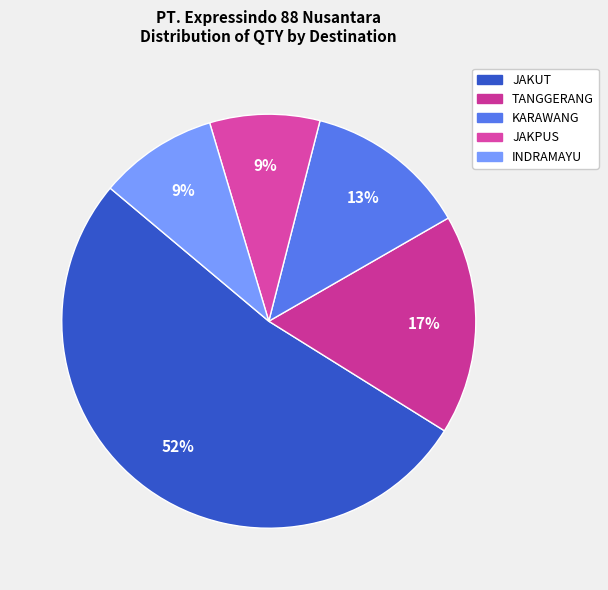

Approximately how many times larger is the value at TANGGERANG compared to KARAWANG?

1.4